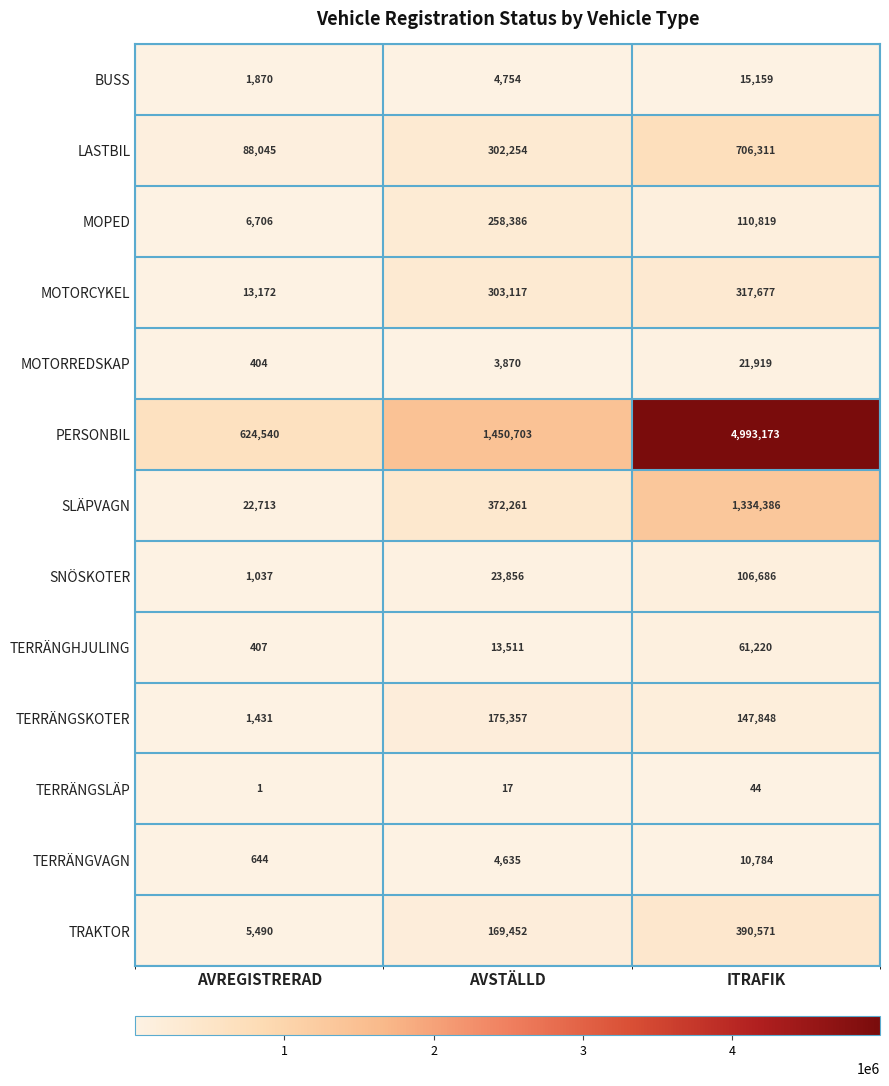

Which series has the widest spread of values?

PERSONBIL